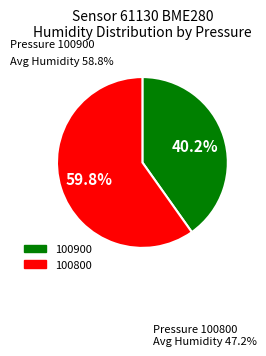

Which slice is the smallest?

100900